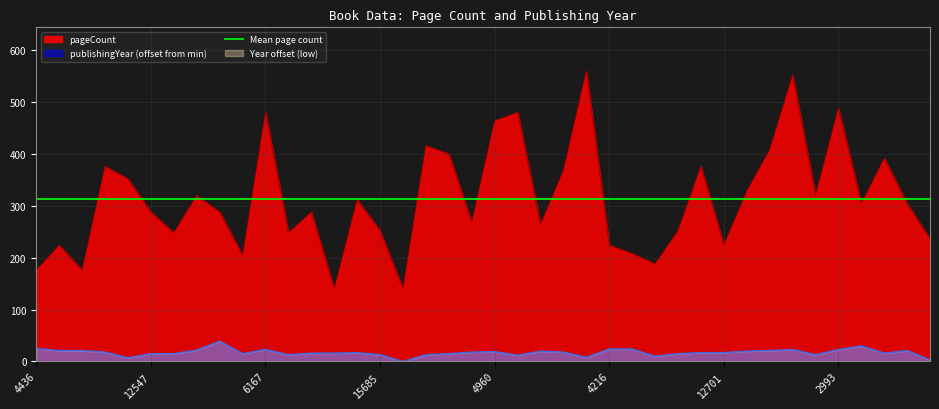

Where is the first local maximum for publishingYear?

3850